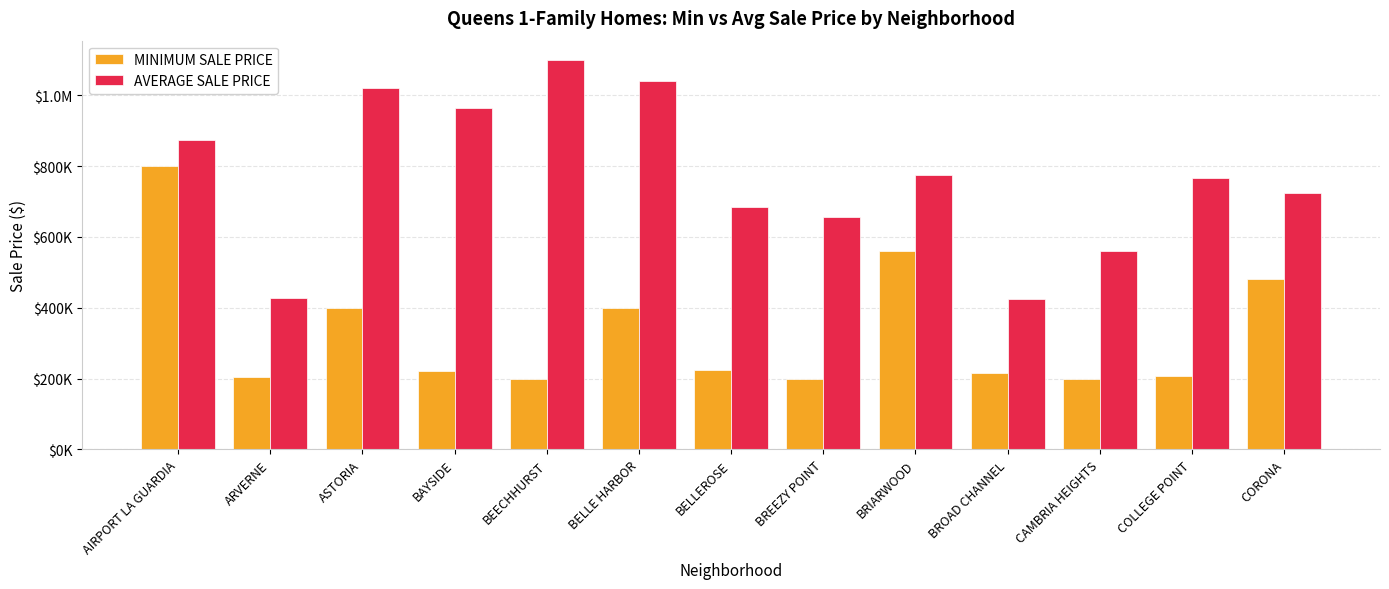

Rank the series by their average value, from highest to lowest.

AVERAGE SALE PRICE, MINIMUM SALE PRICE